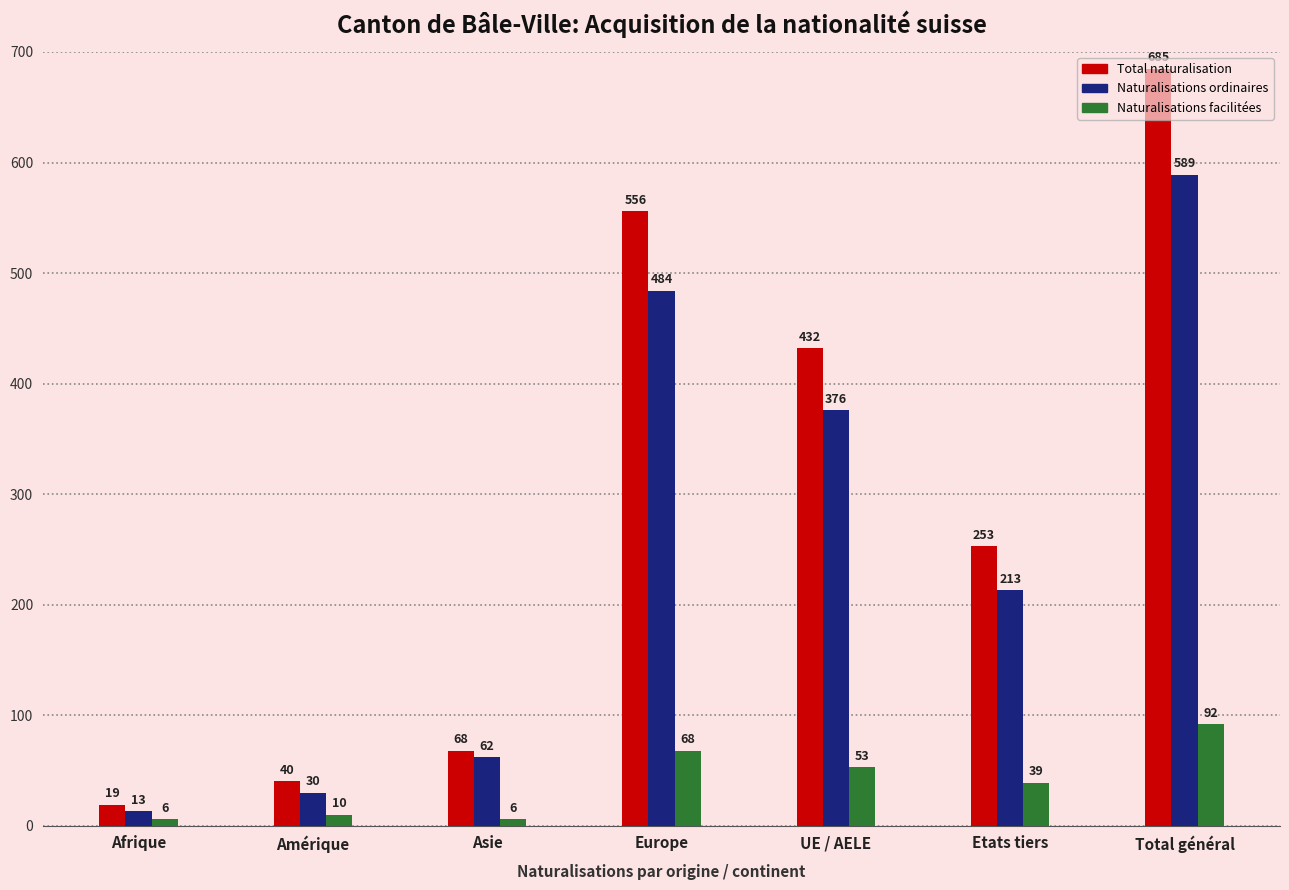

Which series has the largest total across all categories?

Total naturalisation